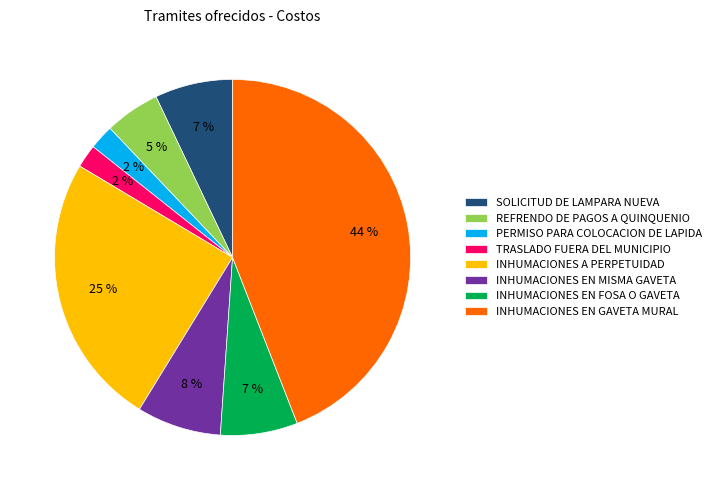

What percentage is the REFRENDO DE PAGOS A QUINQUENIO slice, to the nearest percent?

5%